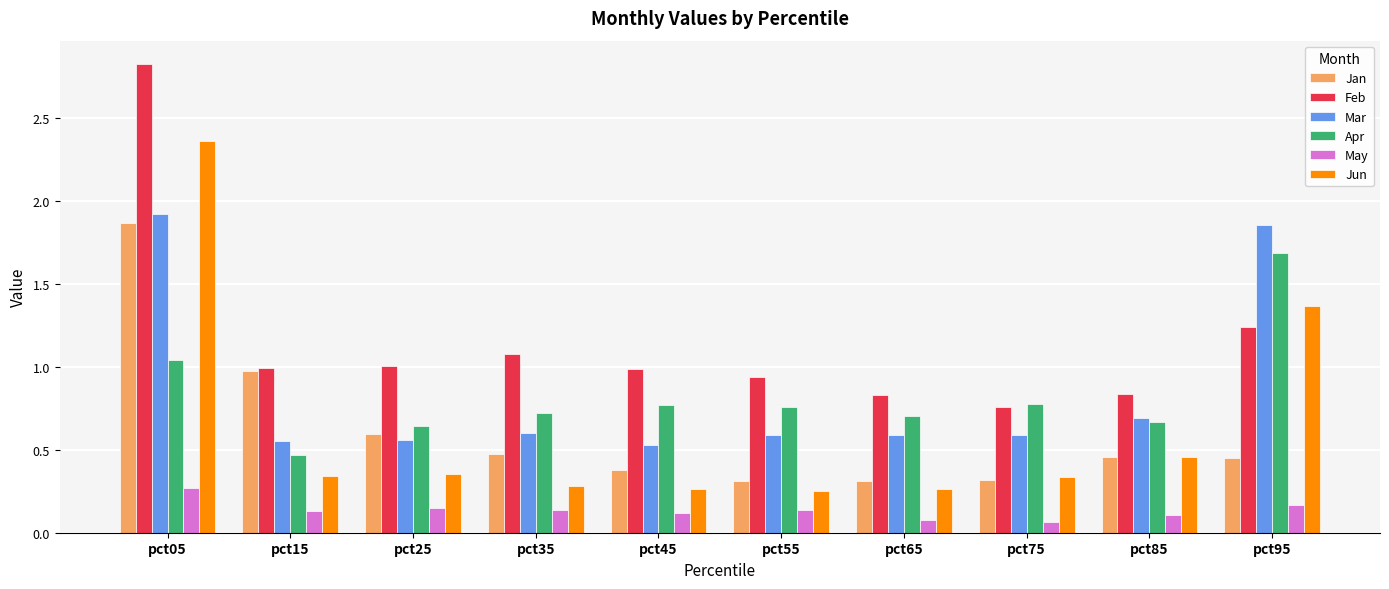

The value of Jun at pct25 is 0.1. True or false?

False